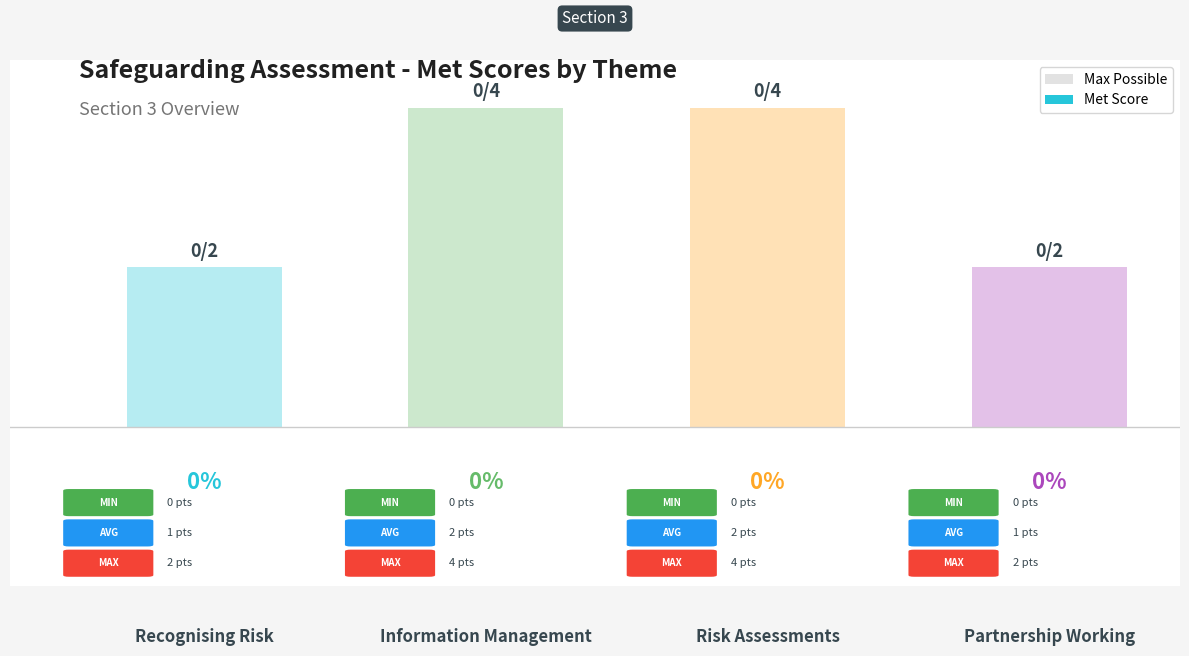

Does the chart contain any negative values?

No